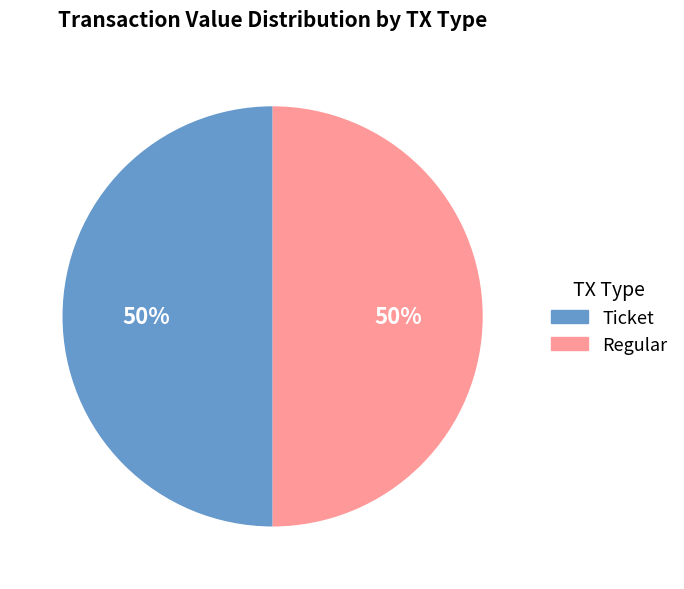

To the nearest percent, what is the average slice percentage?

50%